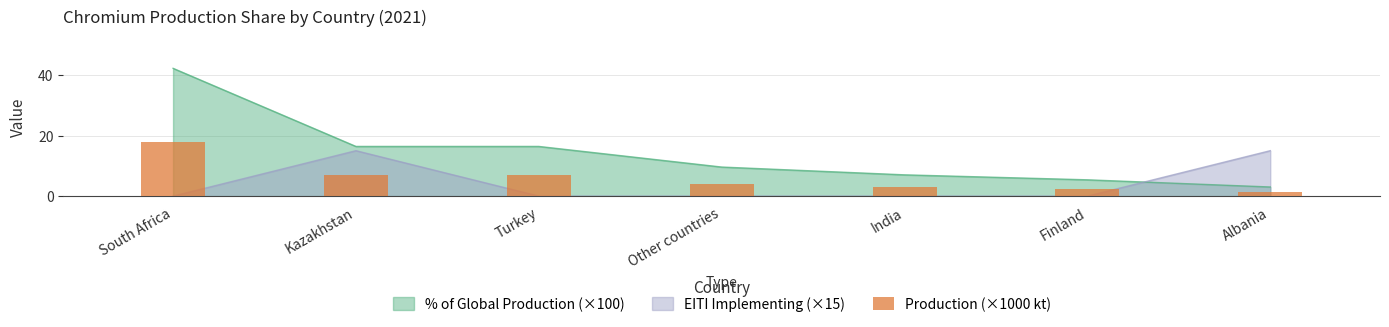

Rank the categories by value from lowest to highest.

Albania, Finland, India, Other countries, Kazakhstan, Turkey, South Africa